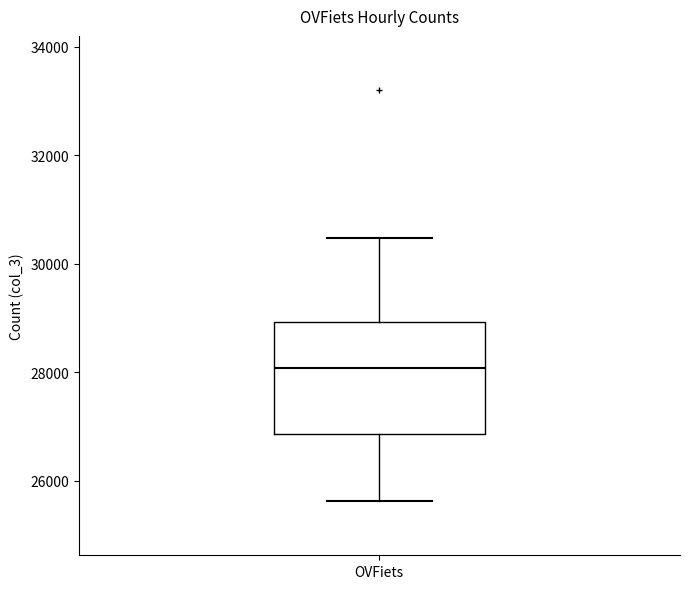

Transcribe this box plot: give where the median line is, the range the box spans, and where the two whiskers end, as read against the y-axis. The values are not printed on the chart, so give them approximately, as read against the axis.

median 28000, box 26800 to 29000, whiskers 25600 to 30400